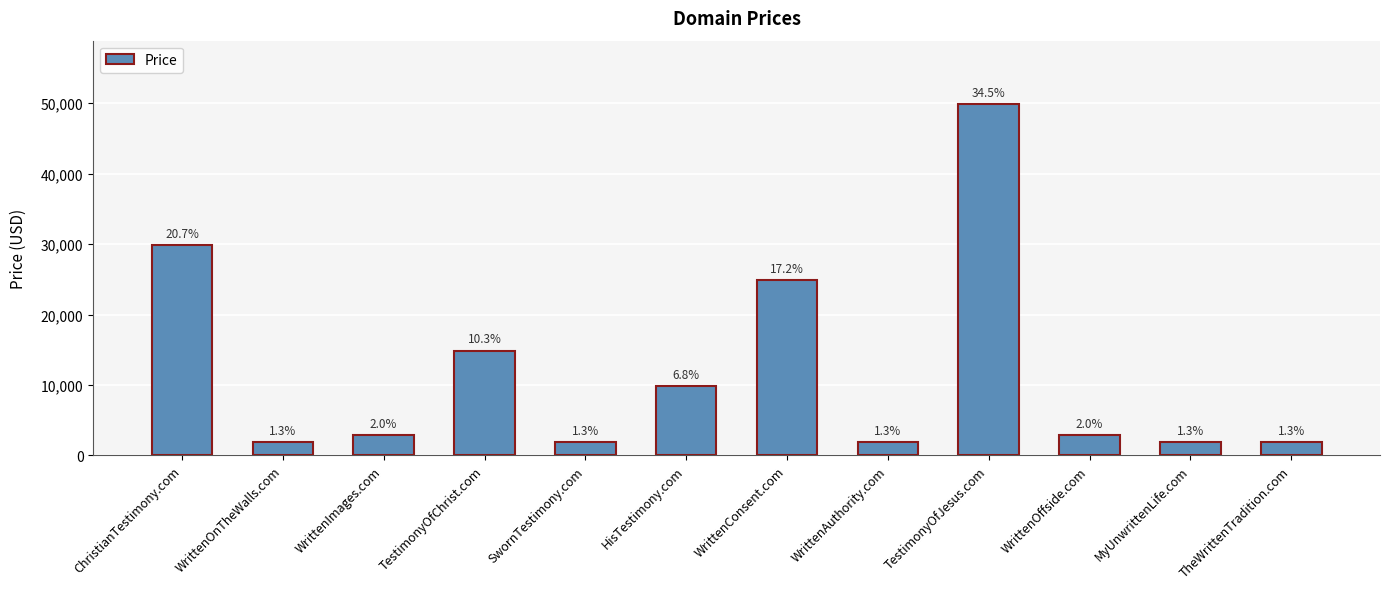

Which category has the highest value across all series?

TestimonyOfJesus.com